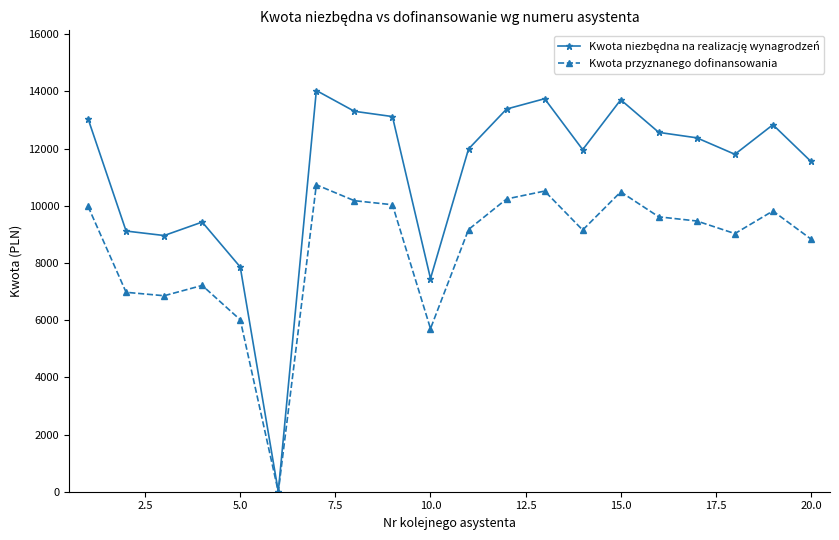

Is this an area chart (filled region under the line)?

No